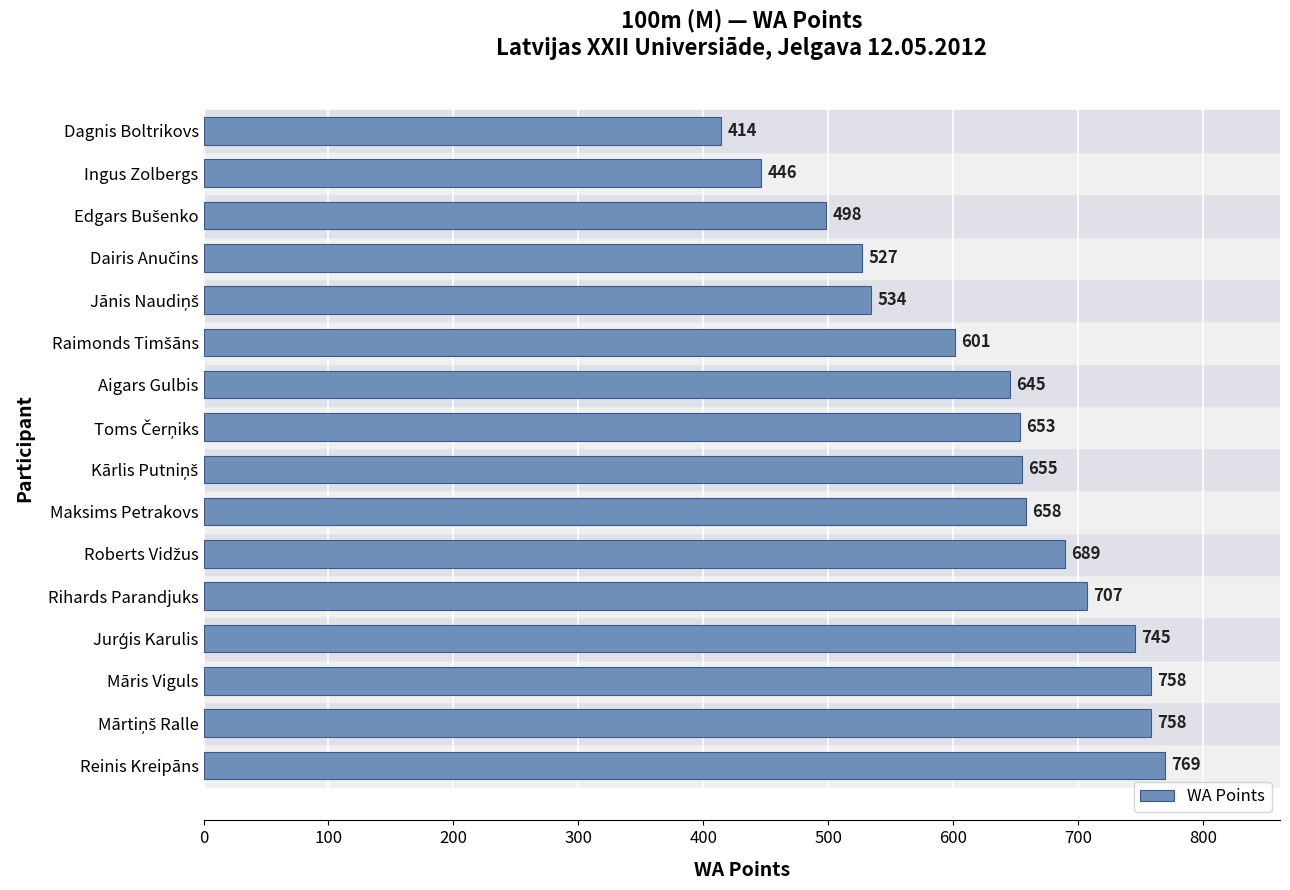

What is the average value?

629